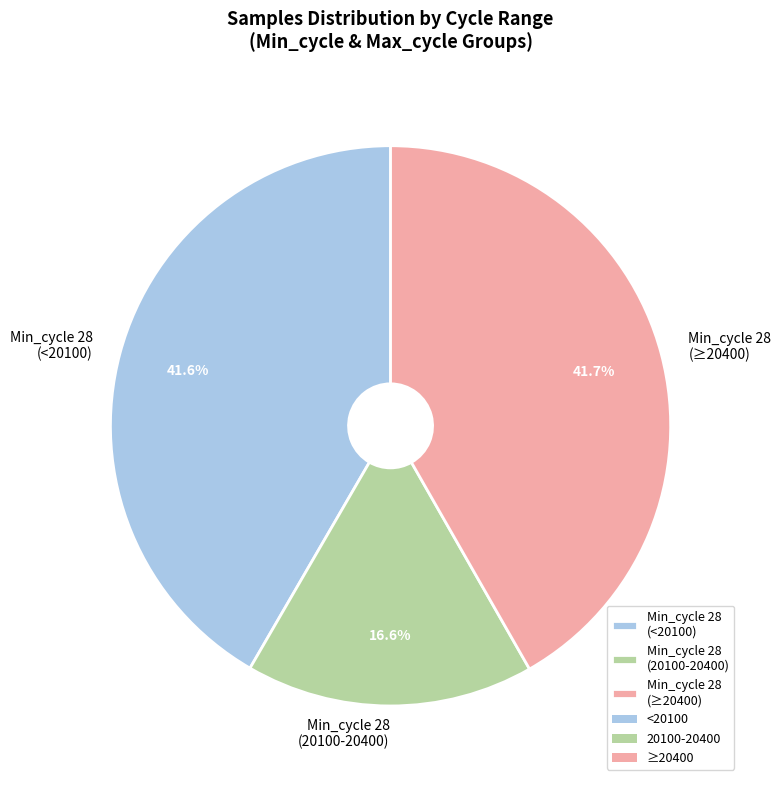

What is the smallest slice in the pie chart?

Min_cycle 28 (20100-20400)